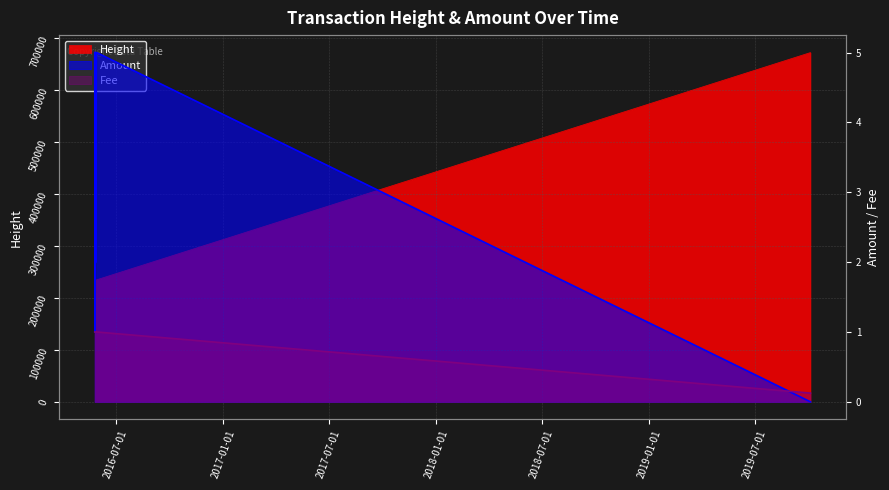

What is the label of the 1st point from the left?

2016-05-25 17:33:48